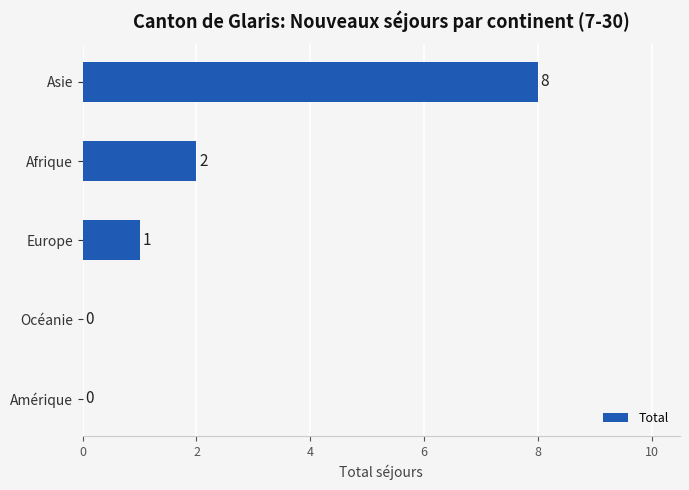

Reading top to bottom, extract all data points from this chart.

Asie=8	Afrique=2	Europe=1	Océanie=0	Amérique=0